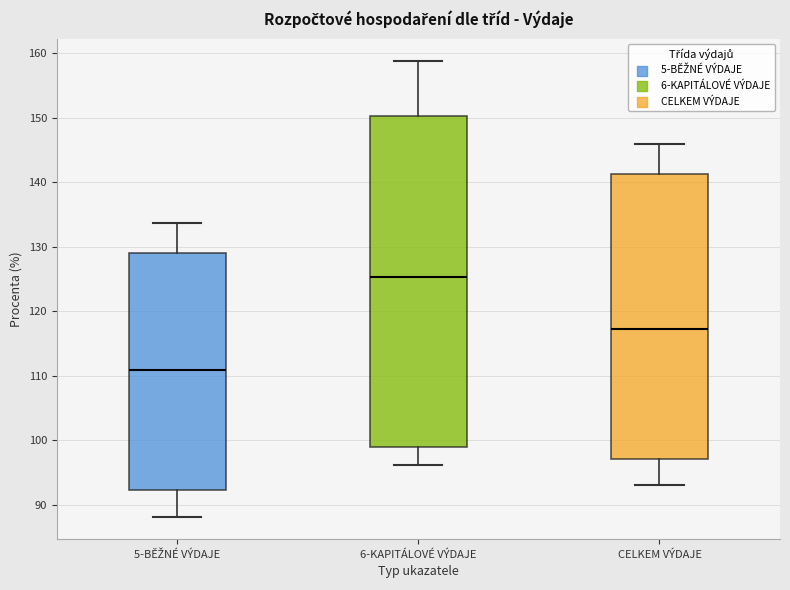

Which box is the tallest, from its lower edge to its upper edge?

6-KAPITÁLOVÉ VÝDAJE